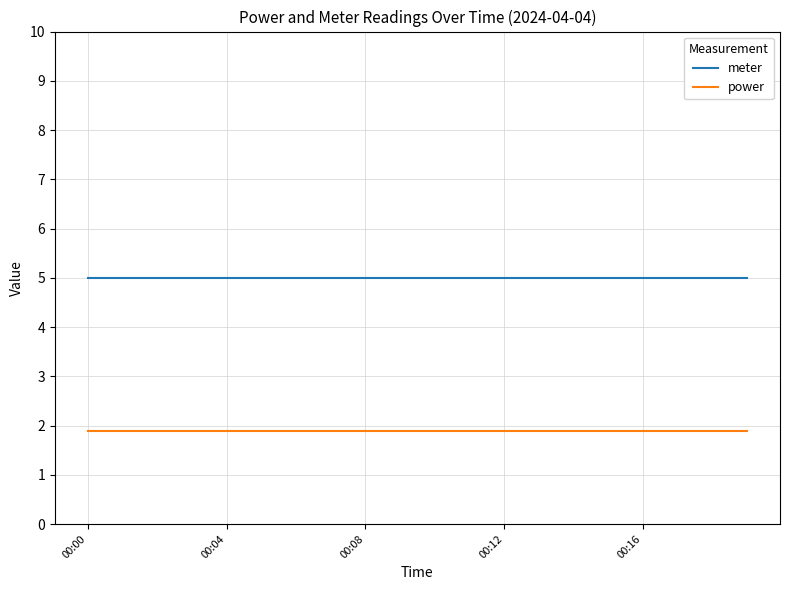

What is the minimum value shown in the chart?

1.9